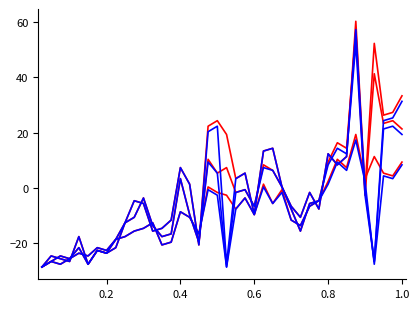

Is this an area chart (filled region under the line)?

No